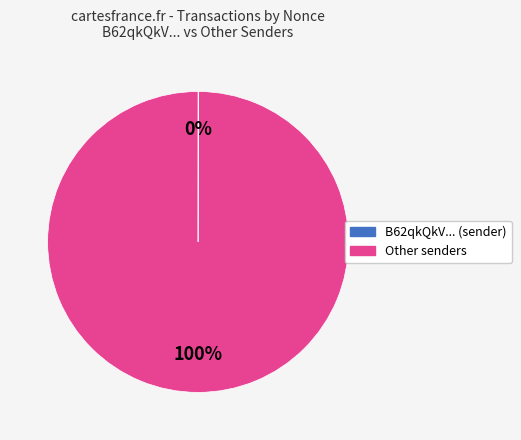

To the nearest percent, what is the average slice percentage?

50%